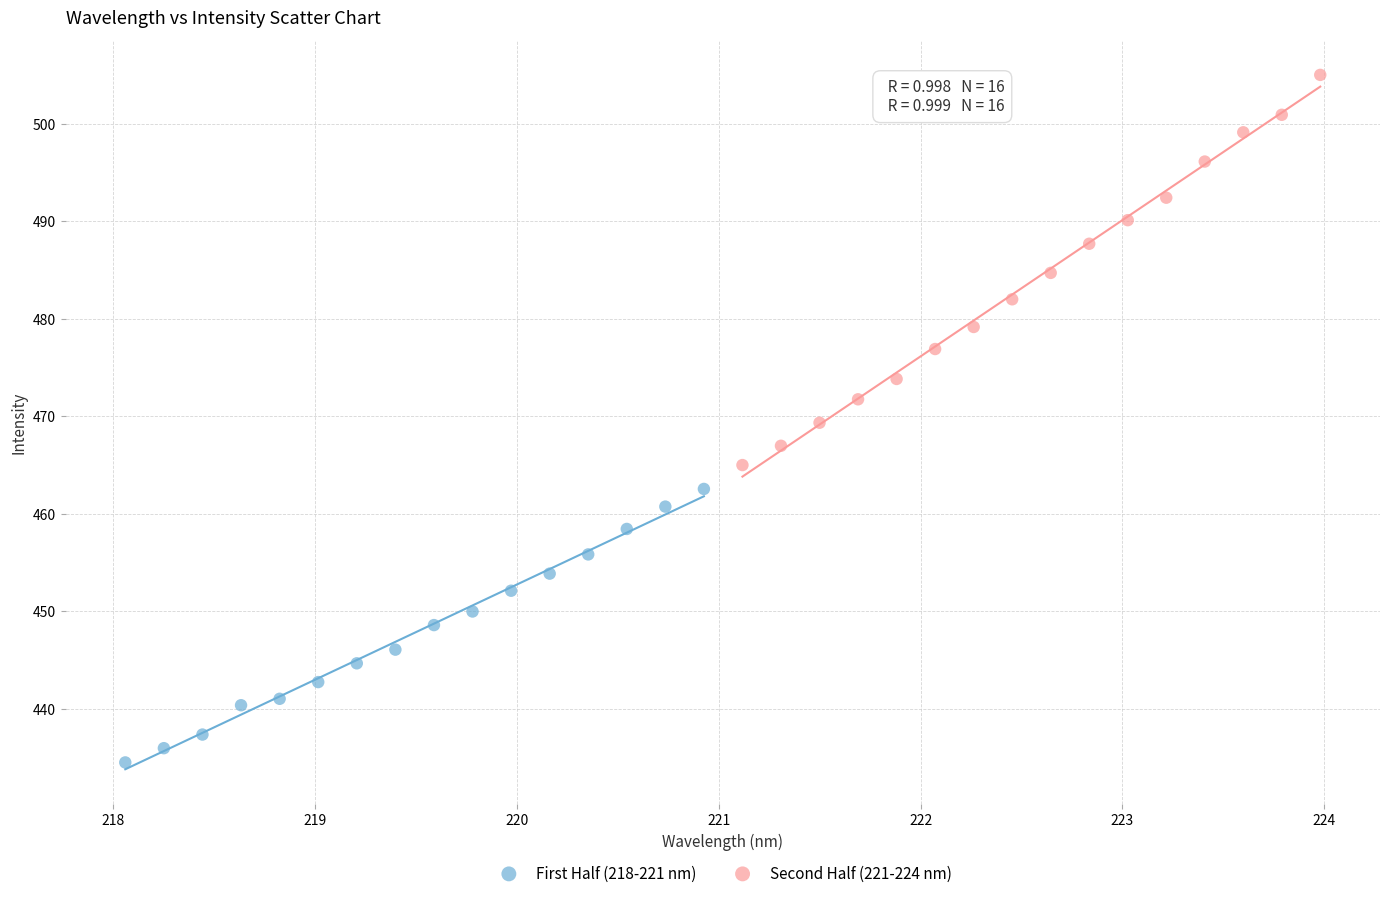

Which series has the largest Y range (max minus min)?

Second Half (221-224 nm)